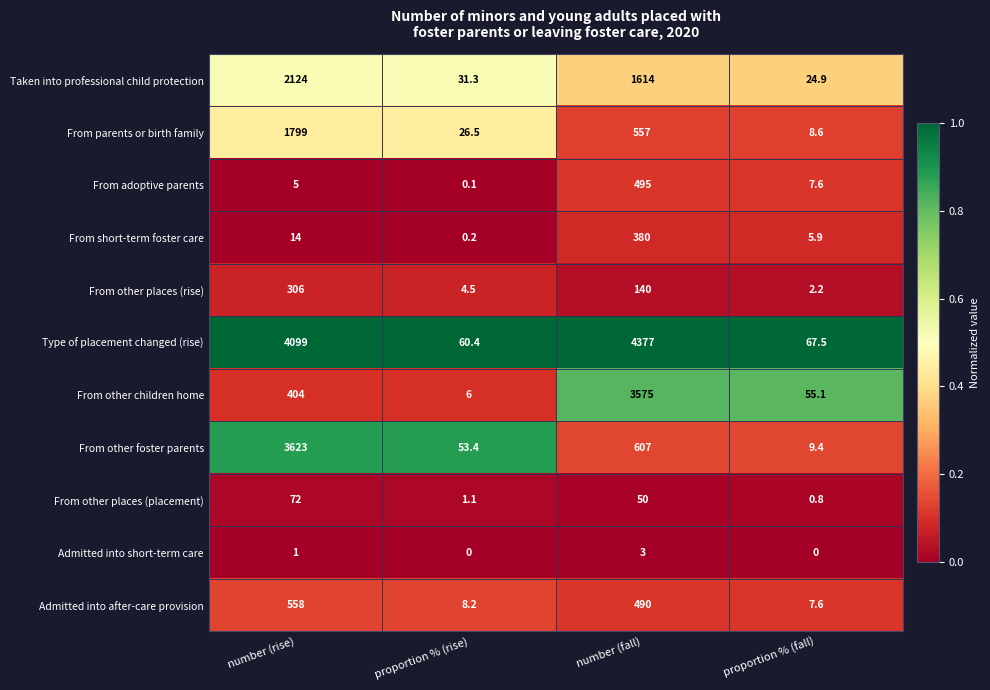

Count the number of categories in the chart.

4